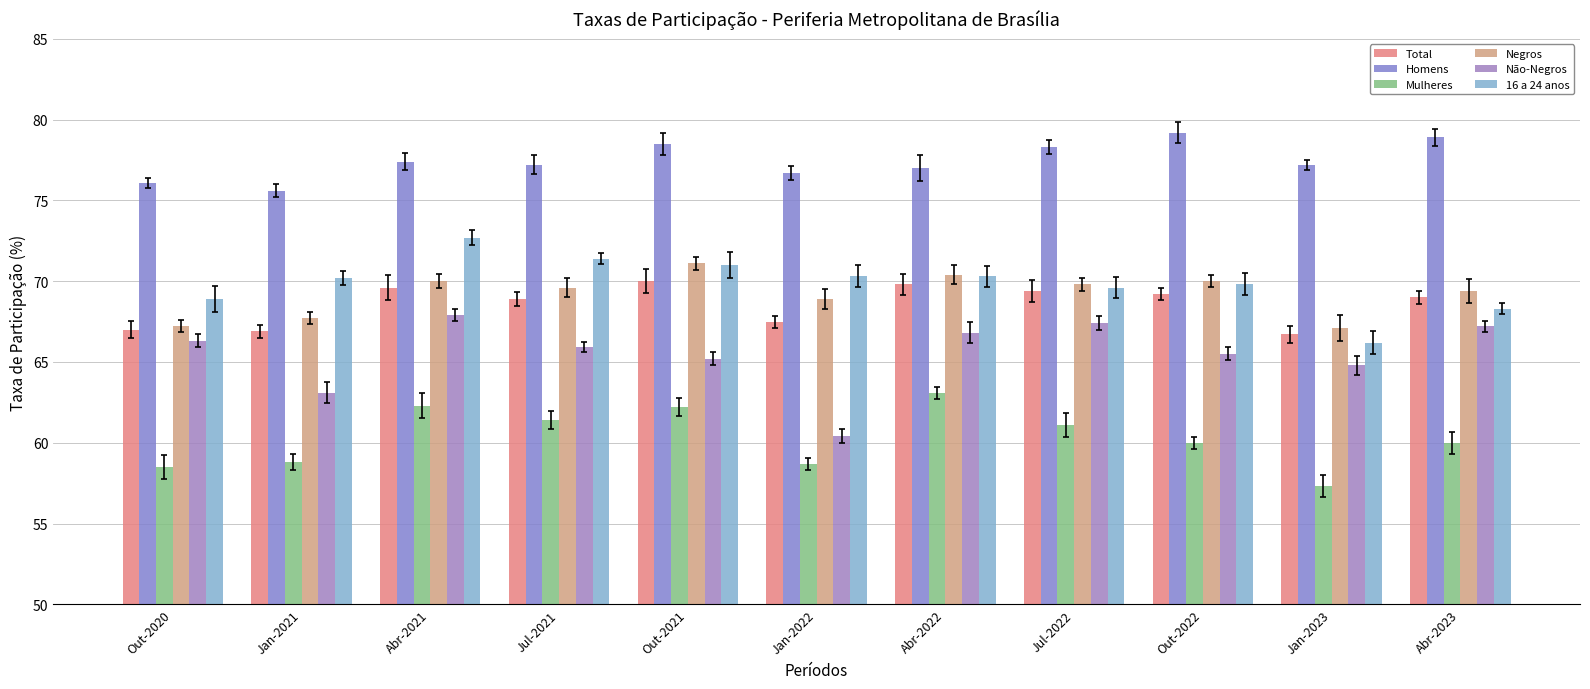

What is the lowest value of the 16 a 24 anos series?

66.2